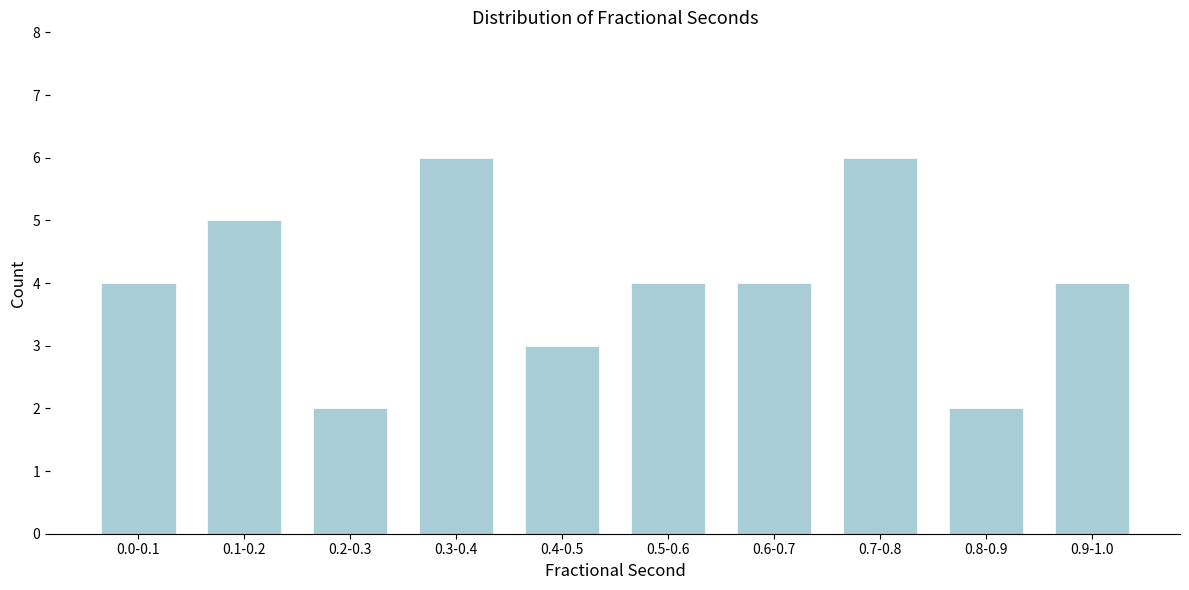

Reading right to left, transcribe all the data shown in this chart.

4	2	6	4	4	3	6	2	5	4